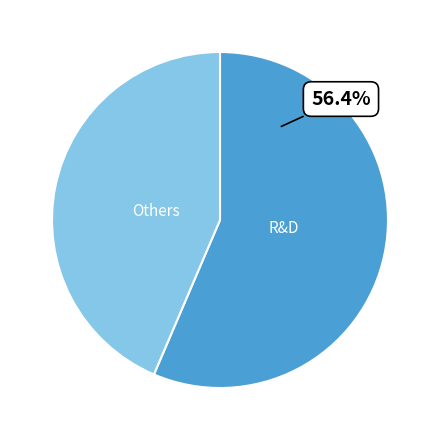

Which category accounts for the majority?

R&D